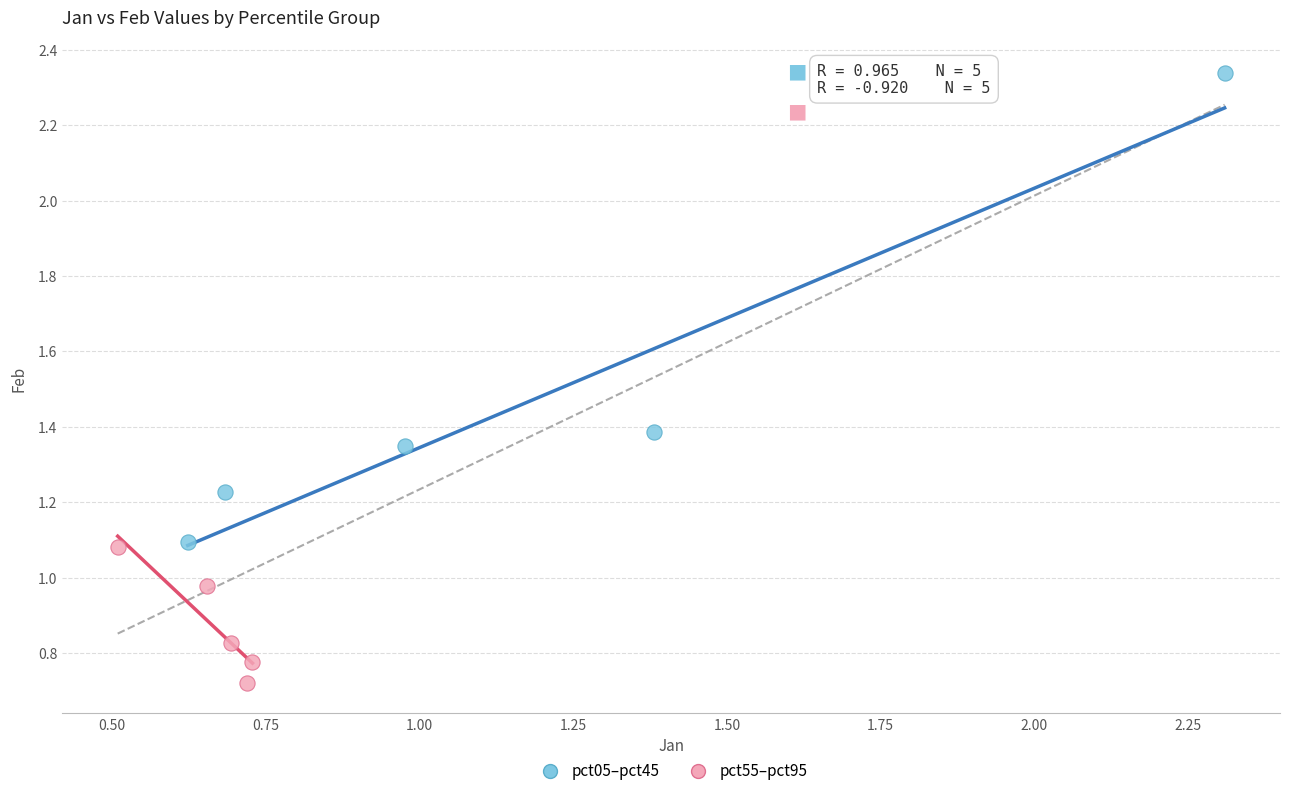

What are all the series names shown in the legend?

pct05–pct45, pct55–pct95